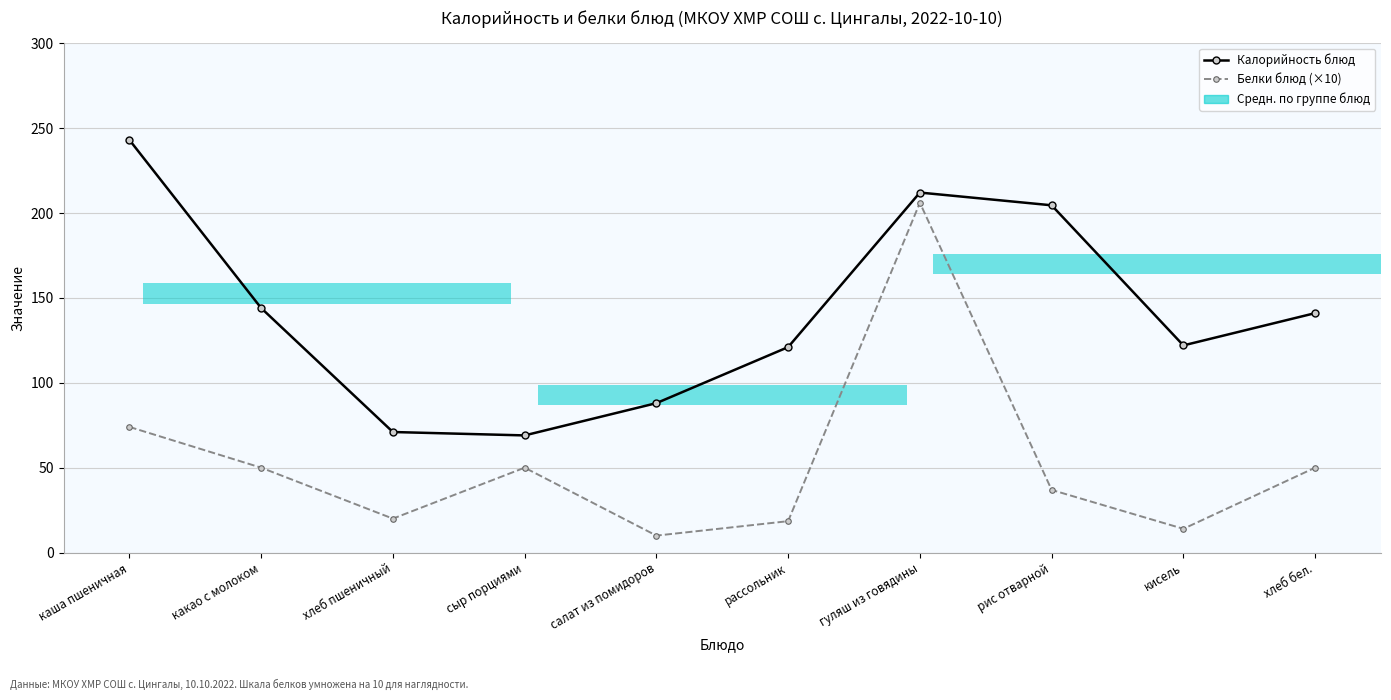

The Калорийность блюд series shows 64.3 at какао с молоком. True or false?

False